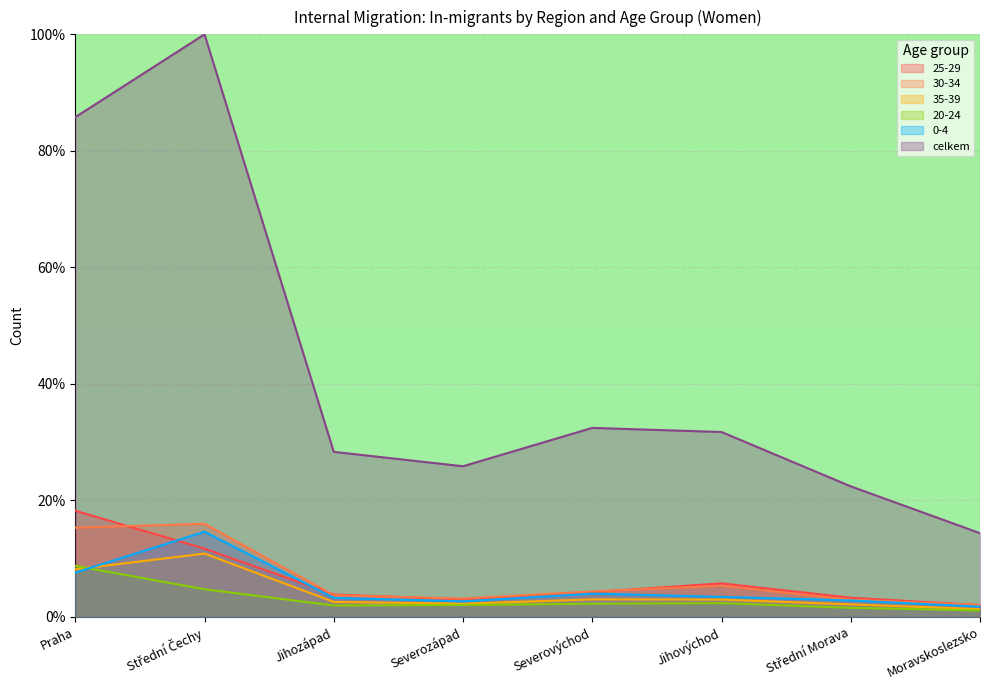

How many lines are shown in the chart?

6